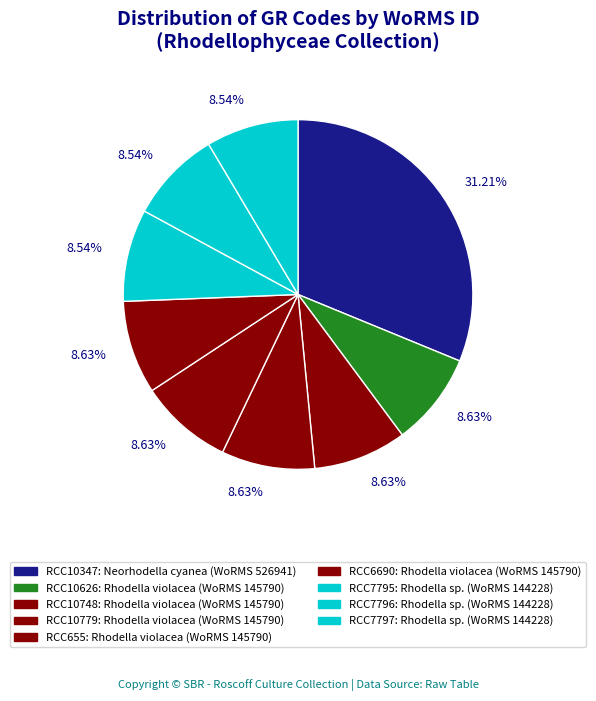

What portion of the pie excludes RCC6690?

91.4%